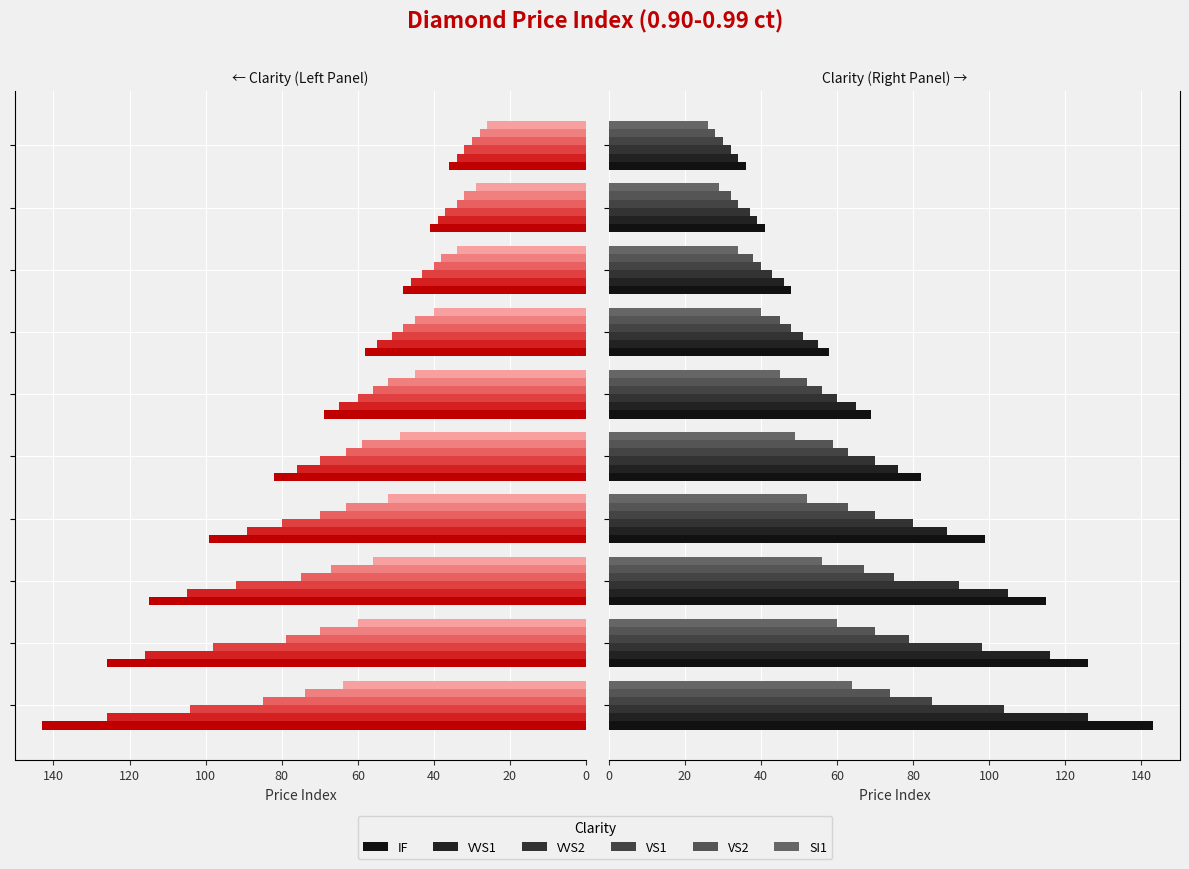

What is the value of the VVS1 bar at the 6th from the left?

65